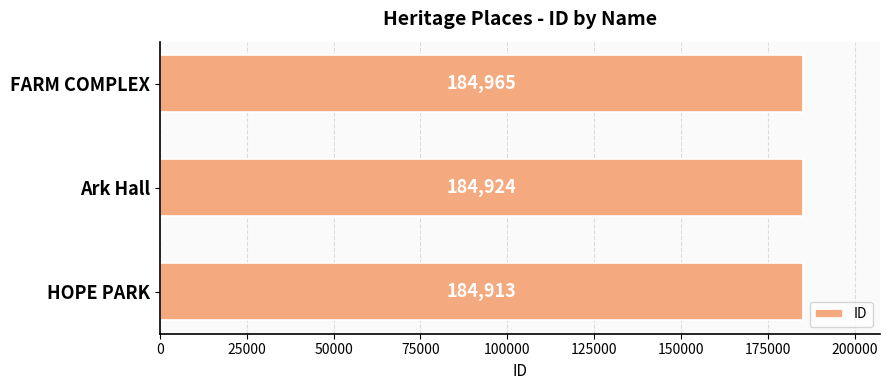

What is the maximum value shown in the chart?

184965